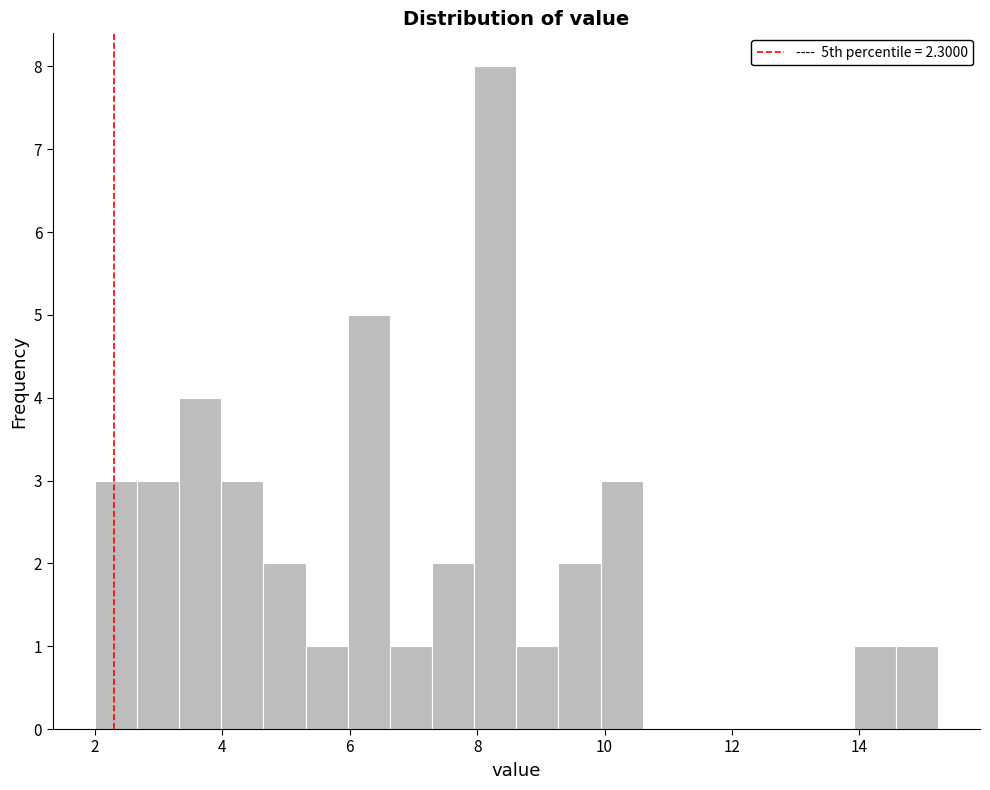

Around what value on the x-axis is the tallest bar? Give the approximate position of its centre, as read against the axis.

8.2